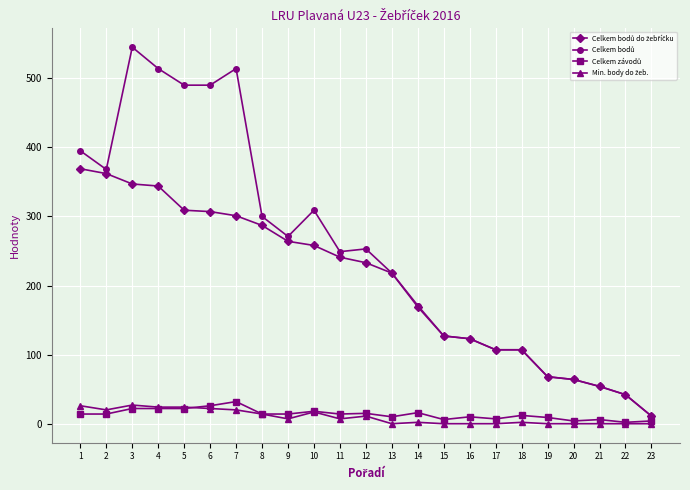

What is the greatest value displayed?

545